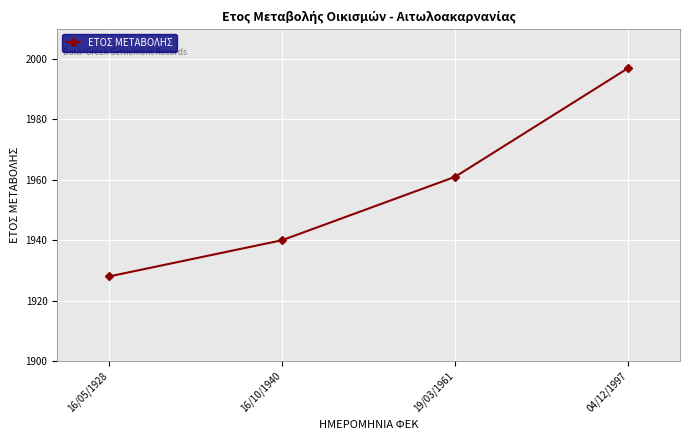

What position from the left is 16/10/1940?

2